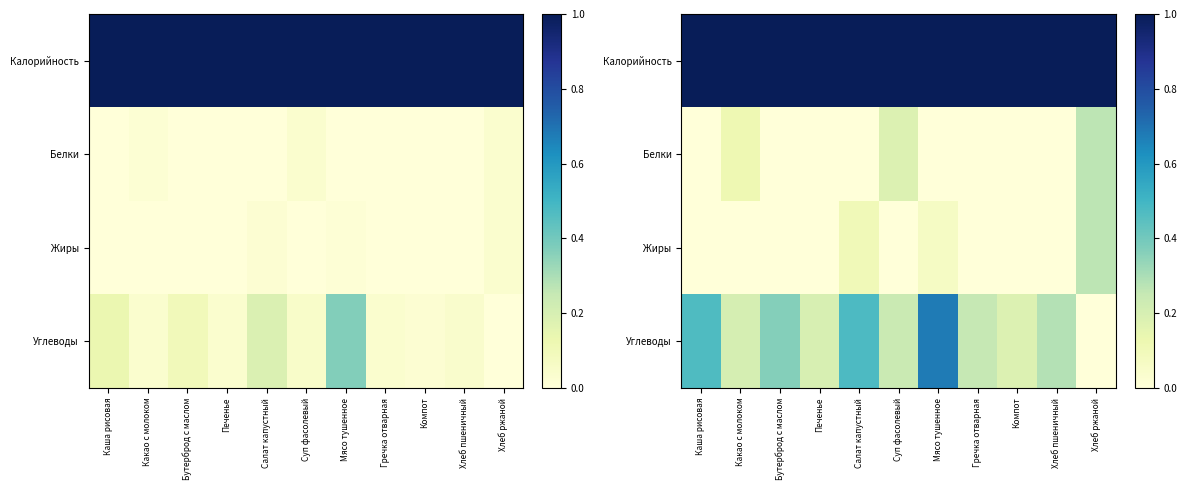

What is the approximate value of Углеводы at Какао с молоком?

0.2